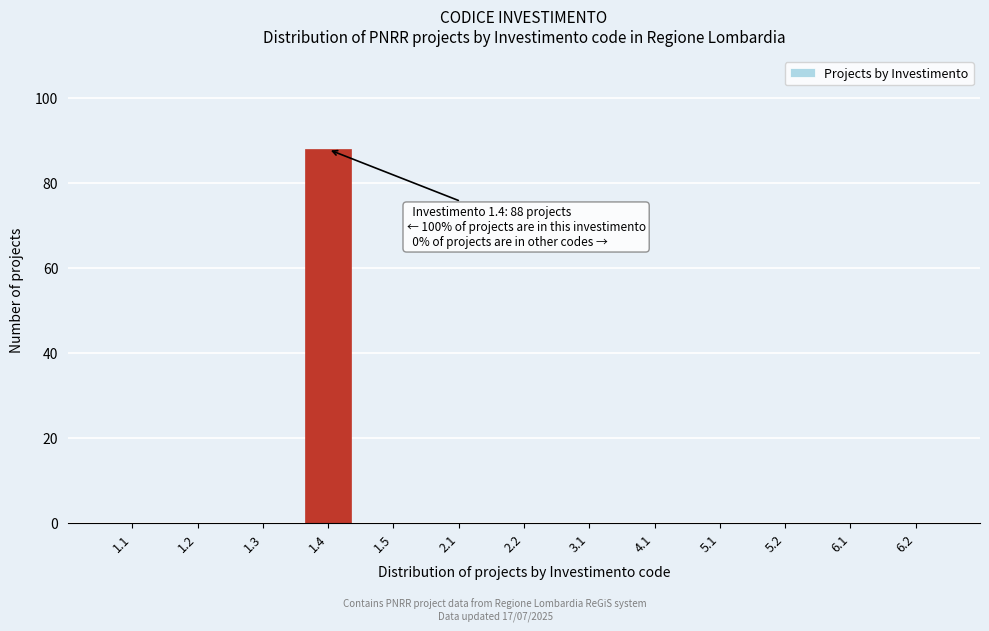

Reading right to left, what are all the values shown in this chart?

6.2=0	6.1=0	5.2=0	5.1=0	4.1=0	3.1=0	2.2=0	2.1=0	1.5=0	1.4=88	1.3=0	1.2=0	1.1=0